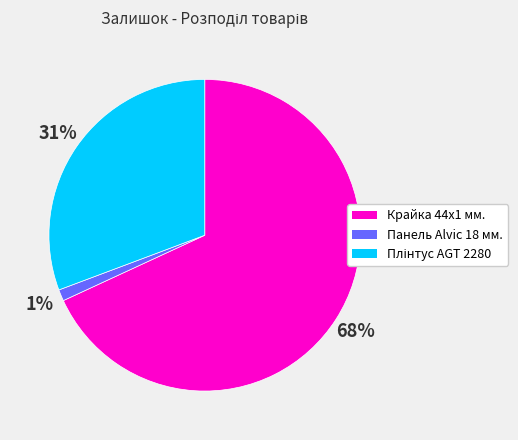

Do Панель Alvic 18 мм. and Крайка 44x1 мм. together represent more than half of the pie?

Yes